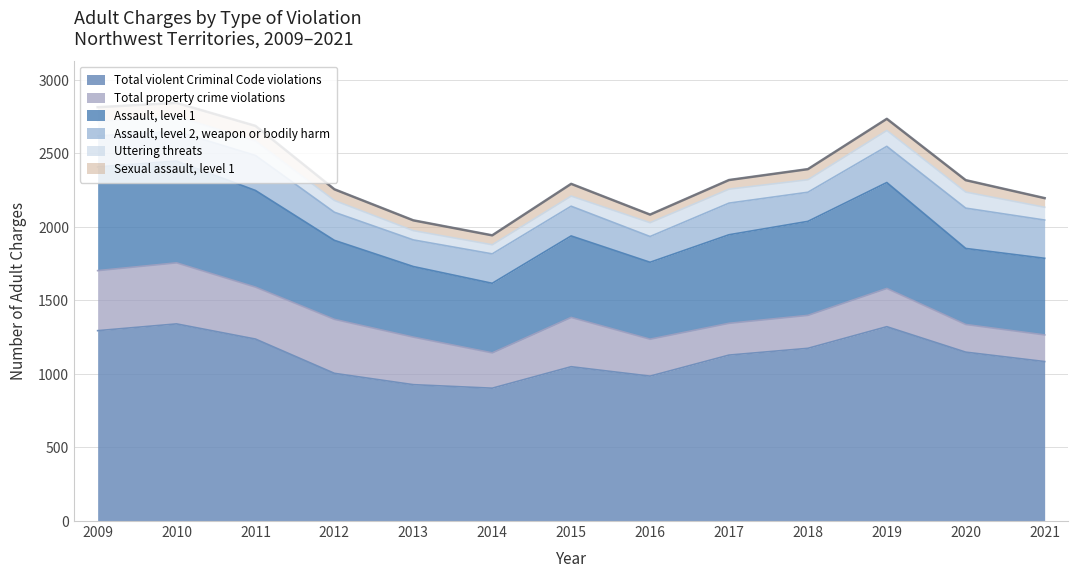

Reading left to right, what are all the values shown in this chart?

Total violent Criminal Code violations: 2009=1294	2010=1340	2011=1237	2012=1004	2013=927	2014=903	2015=1049	2016=985	2017=1128	2018=1174	2019=1321	2020=1148	2021=1084
Total property crime violations: 2009=408	2010=415	2011=353	2012=367	2013=323	2014=240	2015=335	2016=251	2017=216	2018=224	2019=260	2020=188	2021=181
Assault, level 1: 2009=705	2010=692	2011=657	2012=537	2013=480	2014=473	2015=554	2016=523	2017=602	2018=639	2019=720	2020=517	2021=521
Assault, level 2, weapon or bodily harm: 2009=211	2010=202	2011=238	2012=191	2013=181	2014=200	2015=202	2016=175	2017=215	2018=198	2019=246	2020=274	2021=260
Uttering threats: 2009=99	2010=102	2011=98	2012=80	2013=63	2014=62	2015=69	2016=94	2017=95	2018=85	2019=108	2020=109	2021=87
Sexual assault, level 1: 2009=96	2010=91	2011=103	2012=76	2013=70	2014=64	2015=83	2016=55	2017=62	2018=72	2019=79	2020=81	2021=62